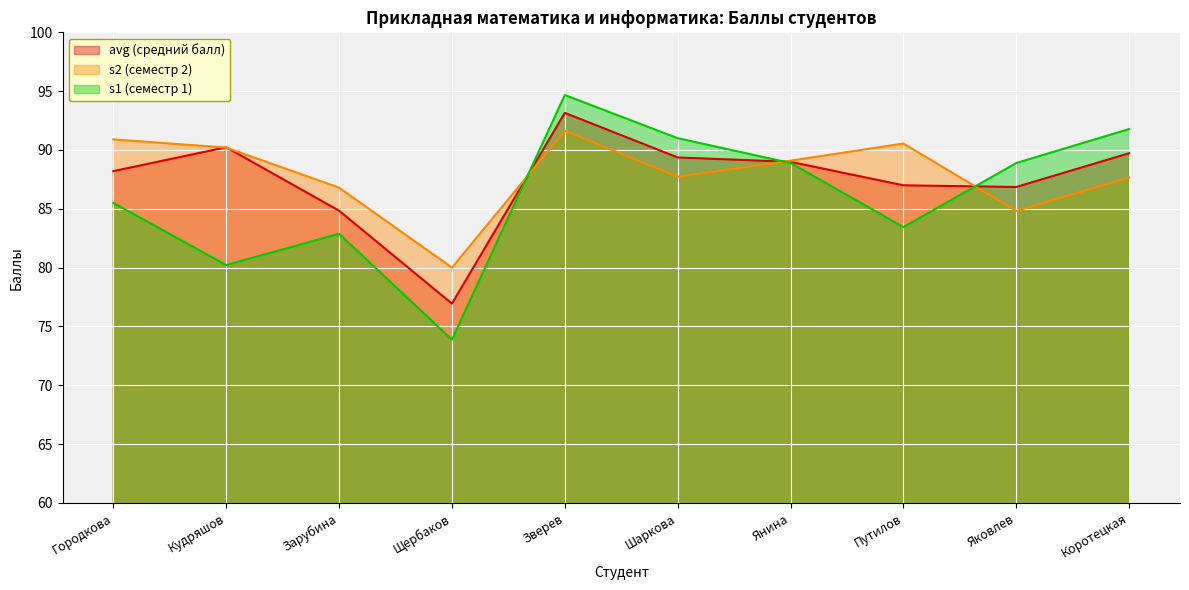

What is the maximum value shown in the chart?

94.7